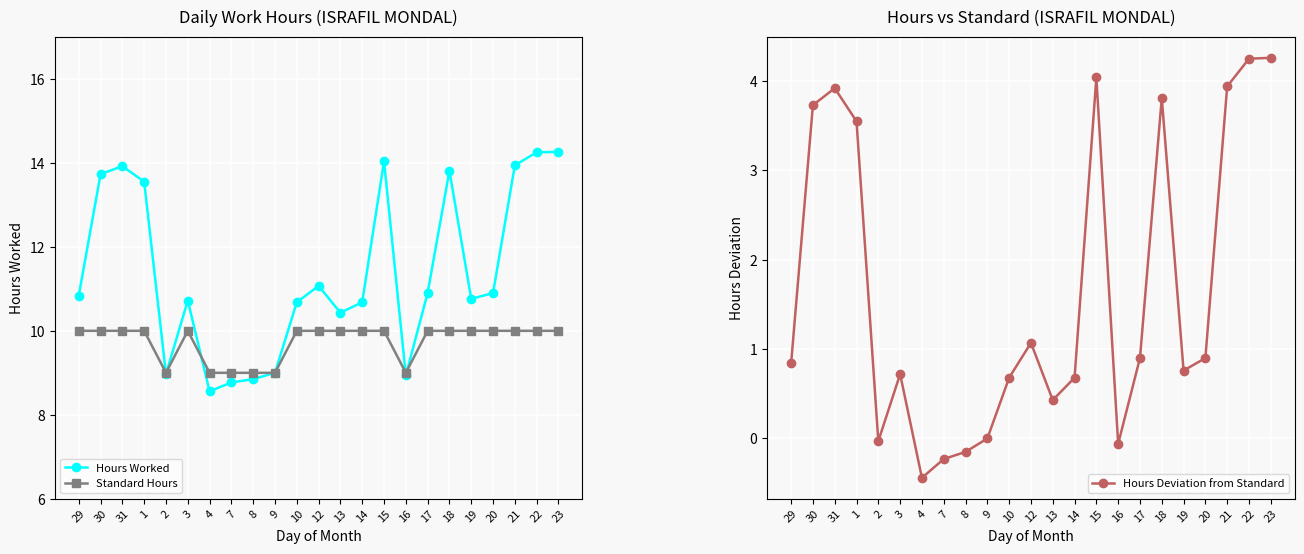

True or false: Hours Deviation from Standard and Hours Worked cross at least once.

False